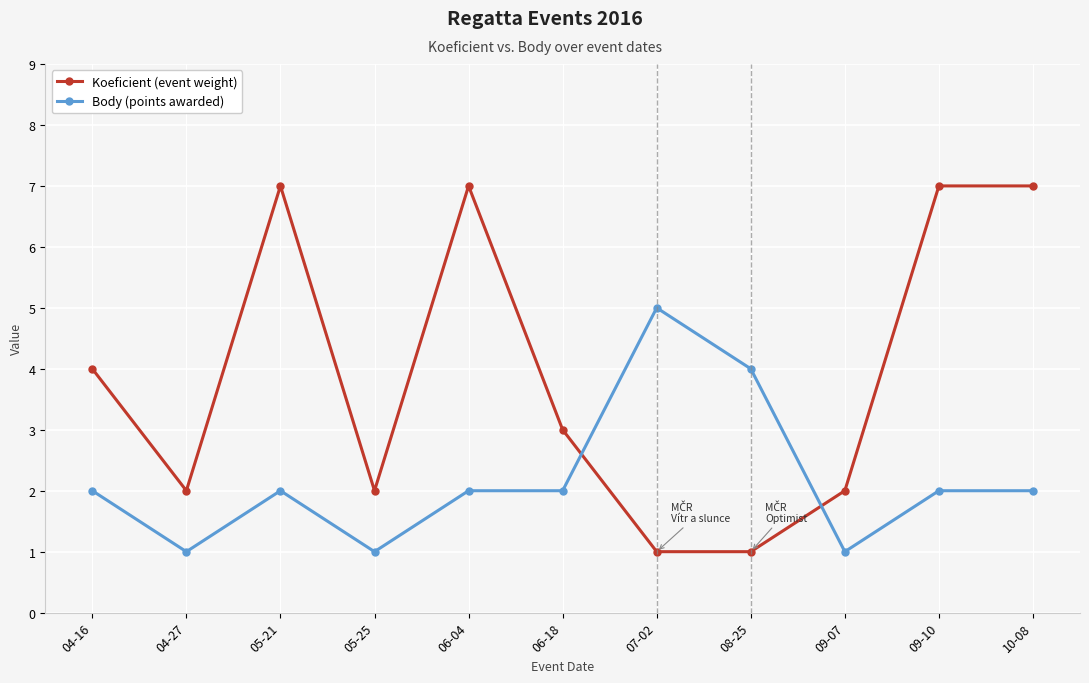

Rank the series by their average value, from lowest to highest.

Body (points awarded), Koeficient (event weight)